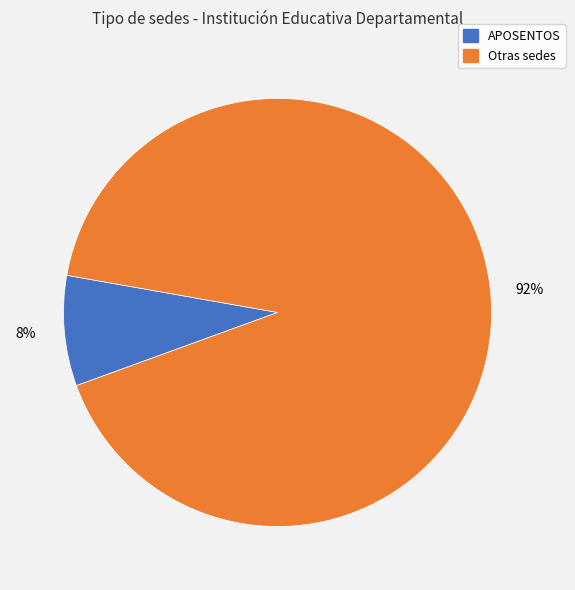

Is there a majority slice in this chart?

Yes